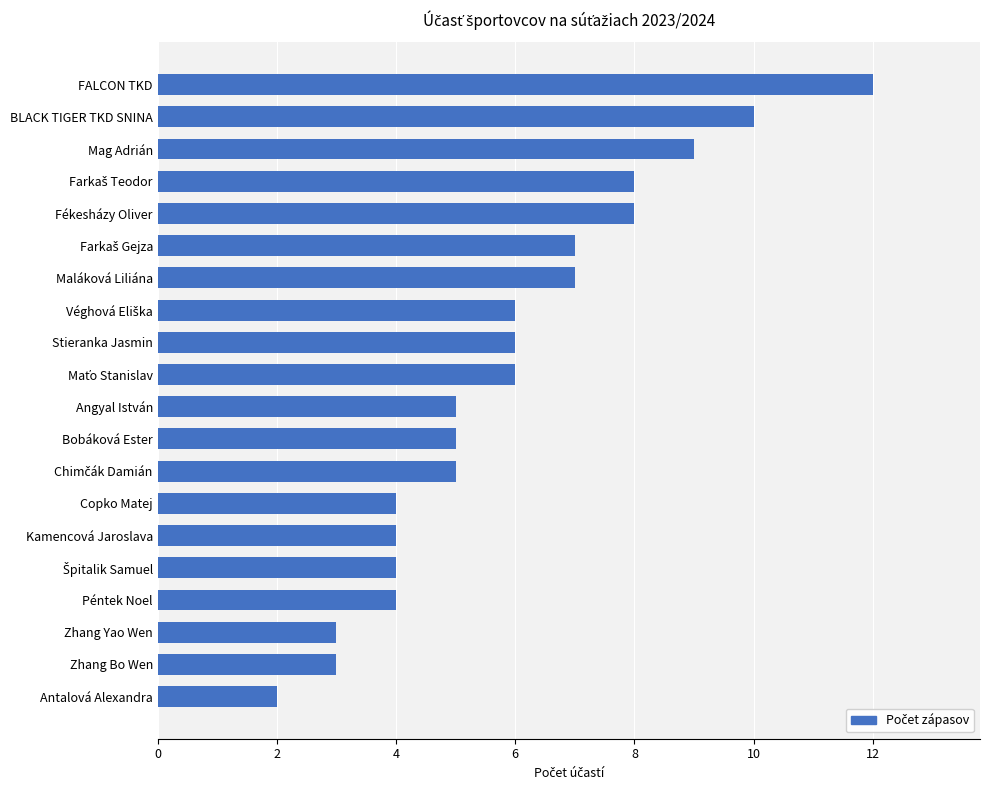

What is the change in value from FALCON TKD to Copko Matej?

-8